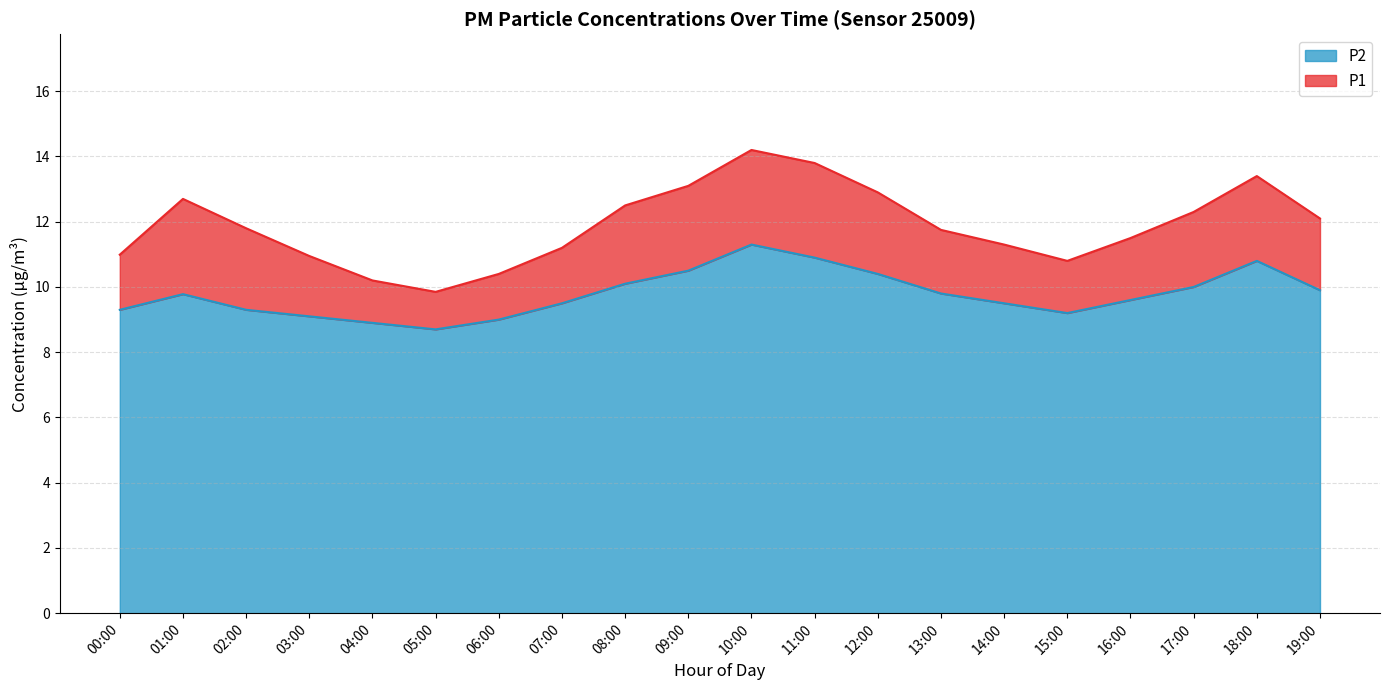

How many values in the P1 series are below 11?

6